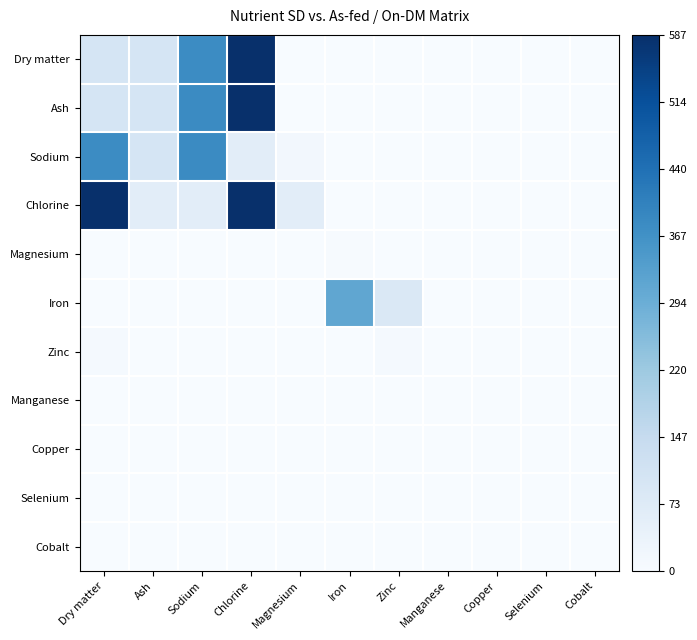

Reading left to right, list all the values displayed in this chart.

Dry matter: Dry matter=0.2	Ash=0.2	Sodium=0.6	Chlorine=1.0	Magnesium=0.0	Iron=0.0	Zinc=0.0	Manganese=0.0	Copper=0.0	Selenium=0.0	Cobalt=0.0
Ash: Dry matter=0.2	Ash=0.2	Sodium=0.6	Chlorine=1.0	Magnesium=0.0	Iron=0.0	Zinc=0.0	Manganese=0.0	Copper=0.0	Selenium=0.0	Cobalt=0.0
Sodium: Dry matter=0.6	Ash=0.2	Sodium=0.6	Chlorine=0.1	Magnesium=0.0	Iron=0.0	Zinc=0.0	Manganese=0.0	Copper=0.0	Selenium=0.0	Cobalt=0.0
Chlorine: Dry matter=1.0	Ash=0.1	Sodium=0.1	Chlorine=1.0	Magnesium=0.1	Iron=0.0	Zinc=0.0	Manganese=0.0	Copper=0.0	Selenium=0.0	Cobalt=0.0
Magnesium: Dry matter=0.0	Ash=0.0	Sodium=0.0	Chlorine=0.0	Magnesium=0.0	Iron=0.0	Zinc=0.0	Manganese=0.0	Copper=0.0	Selenium=0.0	Cobalt=0.0
Iron: Dry matter=0.0	Ash=0.0	Sodium=0.0	Chlorine=0.0	Magnesium=0.0	Iron=0.5	Zinc=0.1	Manganese=0.0	Copper=0.0	Selenium=0.0	Cobalt=0.0
Zinc: Dry matter=0.0	Ash=0.0	Sodium=0.0	Chlorine=0.0	Magnesium=0.0	Iron=0.0	Zinc=0.0	Manganese=0.0	Copper=0.0	Selenium=0.0	Cobalt=0.0
Manganese: Dry matter=0.0	Ash=0.0	Sodium=0.0	Chlorine=0.0	Magnesium=0.0	Iron=0.0	Zinc=0.0	Manganese=0.0	Copper=0.0	Selenium=0.0	Cobalt=0.0
Copper: Dry matter=0.0	Ash=0.0	Sodium=0.0	Chlorine=0.0	Magnesium=0.0	Iron=0.0	Zinc=0.0	Manganese=0.0	Copper=0.0	Selenium=0.0	Cobalt=0.0
Selenium: Dry matter=0.0	Ash=0.0	Sodium=0.0	Chlorine=0.0	Magnesium=0.0	Iron=0.0	Zinc=0.0	Manganese=0.0	Copper=0.0	Selenium=0.0	Cobalt=0.0
Cobalt: Dry matter=0.0	Ash=0.0	Sodium=0.0	Chlorine=0.0	Magnesium=0.0	Iron=0.0	Zinc=0.0	Manganese=0.0	Copper=0.0	Selenium=0.0	Cobalt=0.0